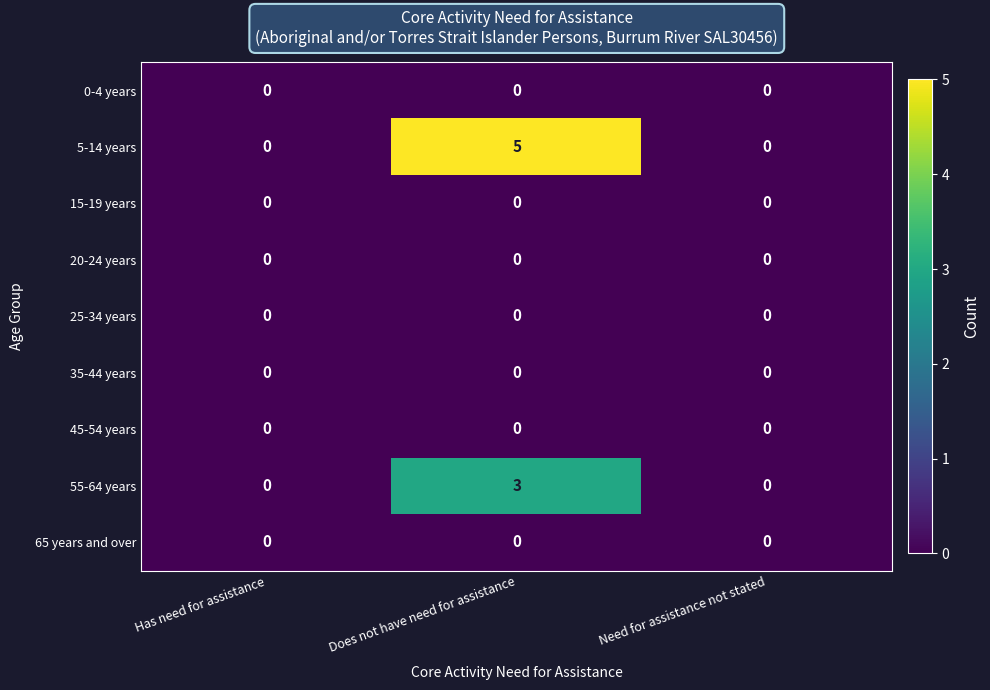

Reading left to right, list all the values displayed in this chart.

0-4 years: 0	0	0
5-14 years: 0	5	0
15-19 years: 0	0	0
20-24 years: 0	0	0
25-34 years: 0	0	0
35-44 years: 0	0	0
45-54 years: 0	0	0
55-64 years: 0	3	0
65 years and over: 0	0	0